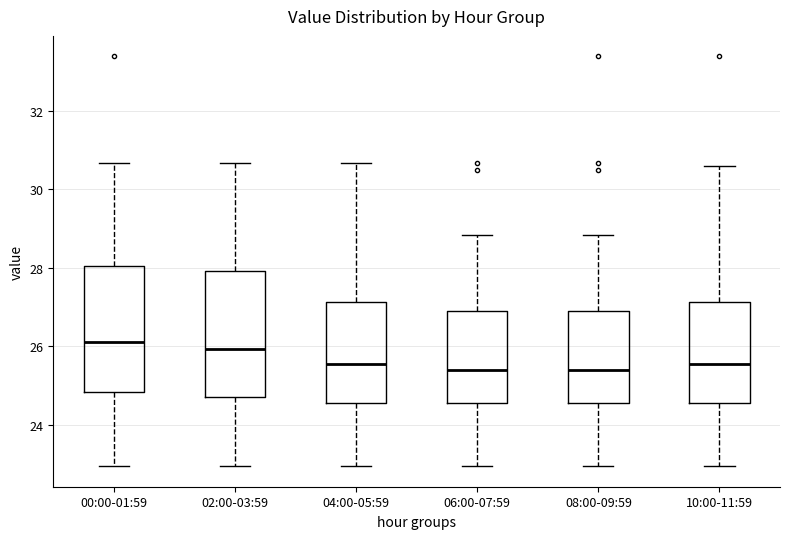

Reading left to right, transcribe this box plot: for each box, give where its median line is, the range the box spans, and where its two whiskers end, as read against the y-axis. The values are not printed on the chart, so give them approximately, as read against the axis.

00:00-01:59: median 26.2, box 24.8 to 28.0, whiskers 23.0 to 30.6
02:00-03:59: median 26.0, box 24.8 to 28.0, whiskers 23.0 to 30.6
04:00-05:59: median 25.6, box 24.6 to 27.2, whiskers 23.0 to 30.6
06:00-07:59: median 25.4, box 24.6 to 26.8, whiskers 23.0 to 28.8
08:00-09:59: median 25.4, box 24.6 to 26.8, whiskers 23.0 to 28.8
10:00-11:59: median 25.6, box 24.6 to 27.2, whiskers 23.0 to 30.6